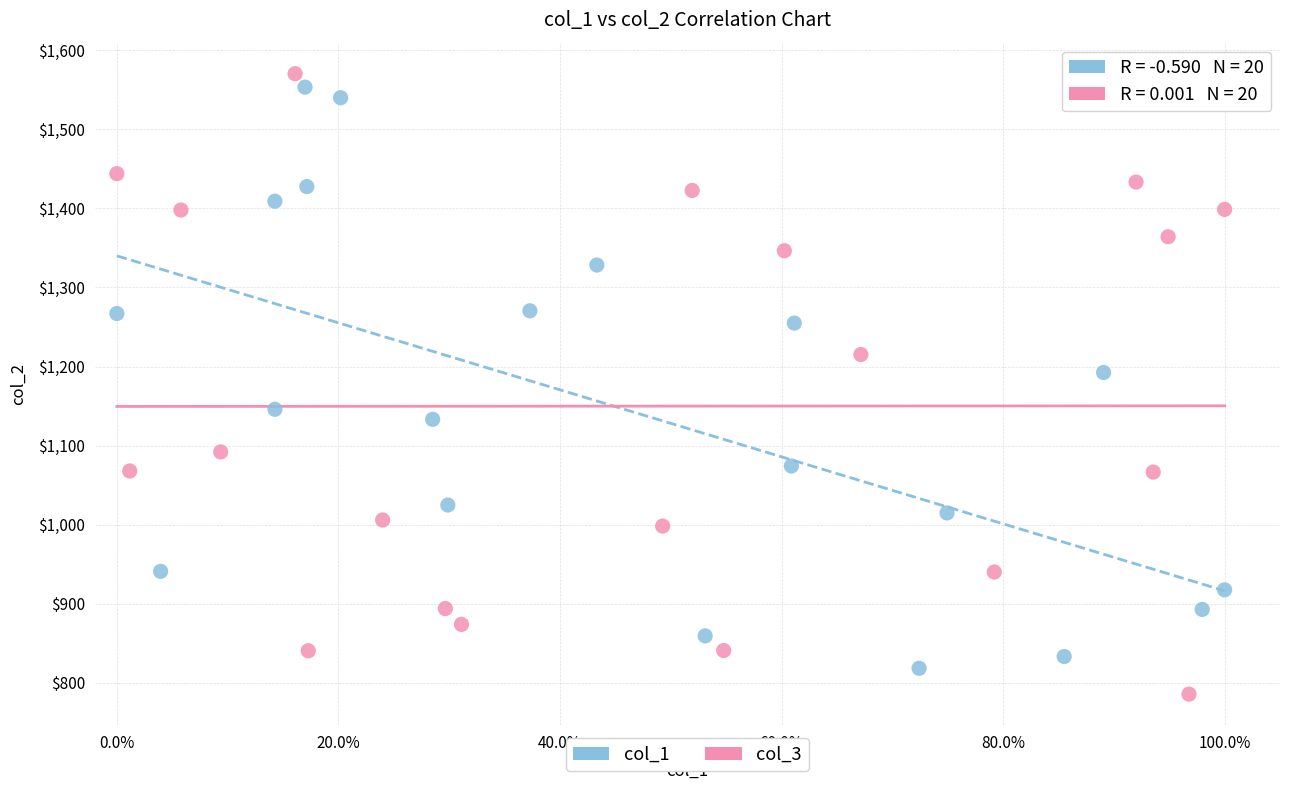

What are all the series names shown in the legend?

col_1, col_3